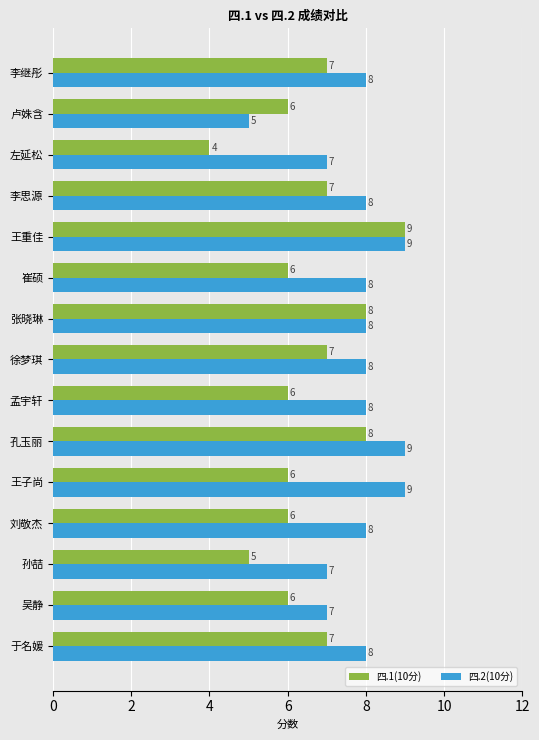

Which series has the widest spread of values?

四.1(10分)